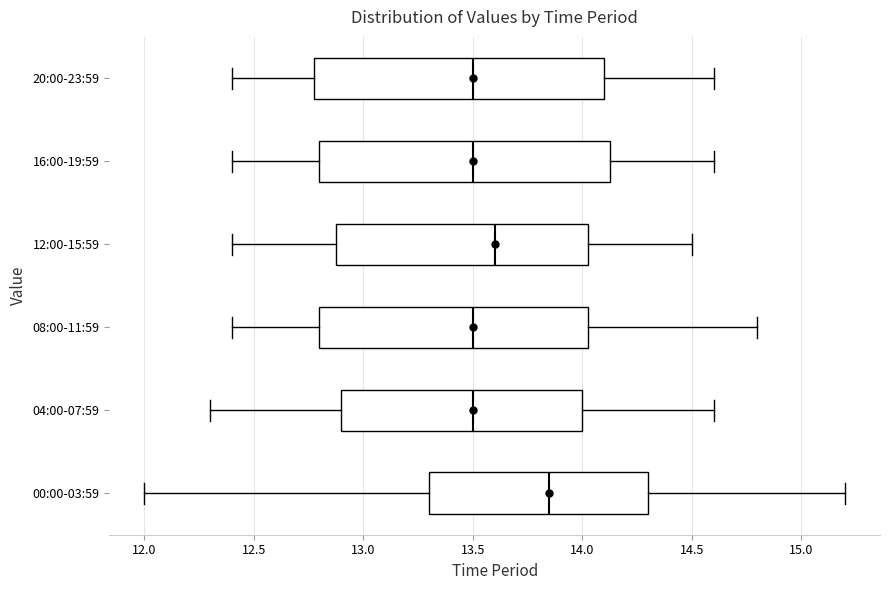

Where is the left edge of the box for 08:00-11:59 on the x-axis? The values are not printed on the chart, so give them approximately, as read against the axis.

12.80